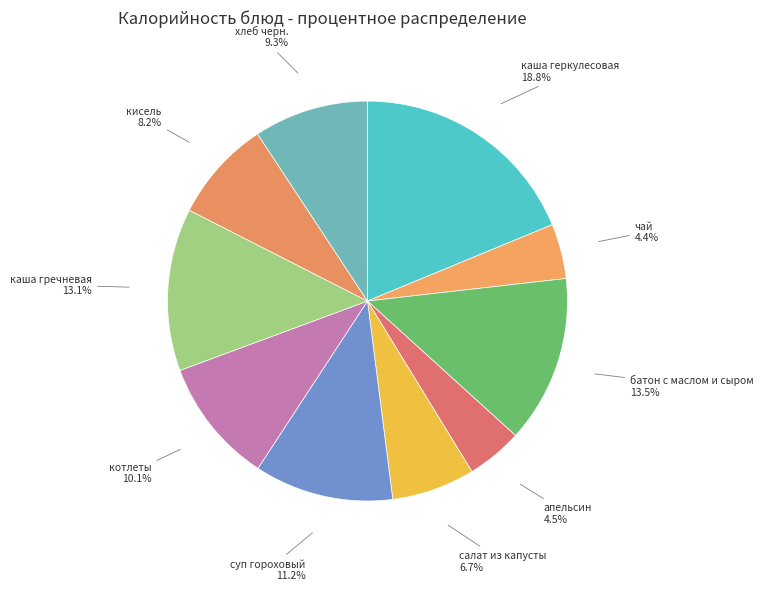

How many segments does this pie chart have?

10